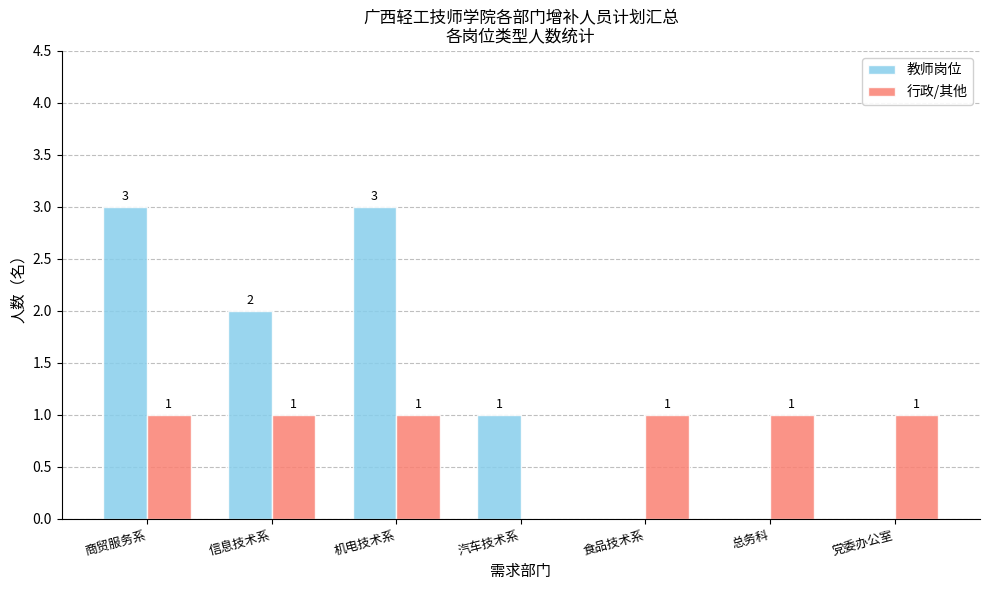

The value of 行政/其他 at 商贸服务系 is 0. True or false?

False